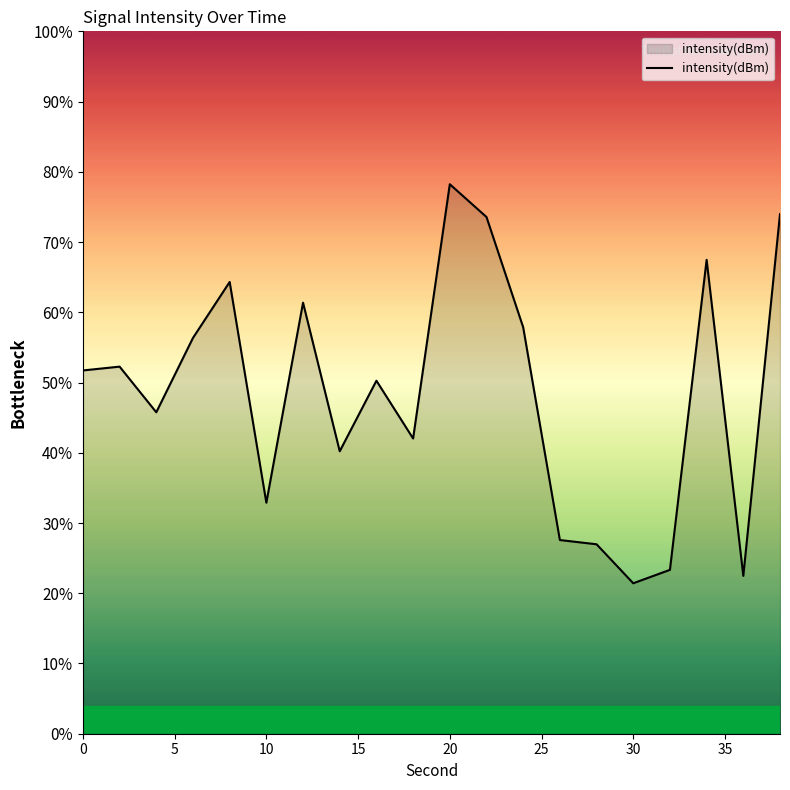

What is the minimum value shown in the chart?

21.4